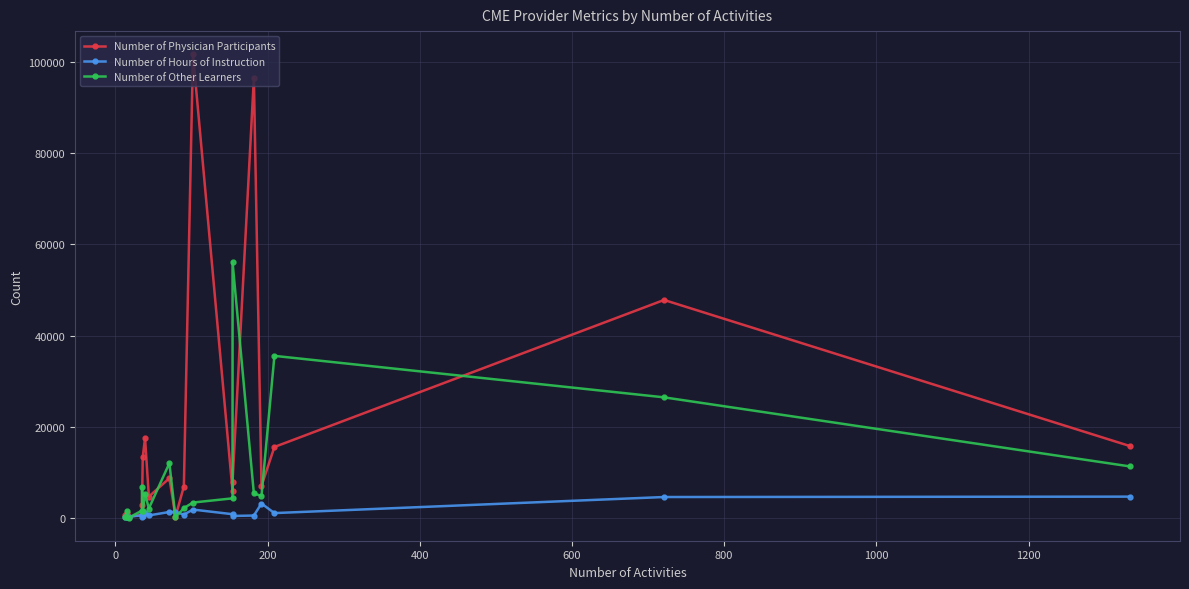

Which series has the largest range (max minus min)?

Number of Physician Participants